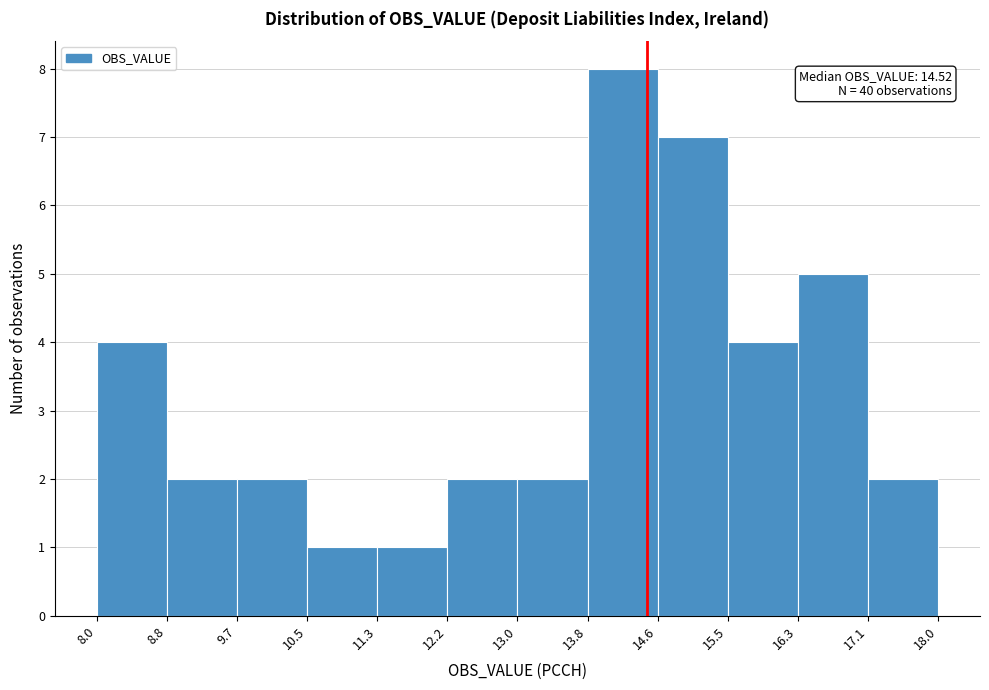

Over which range of the x-axis is the bar tallest?

13.8 to 14.6